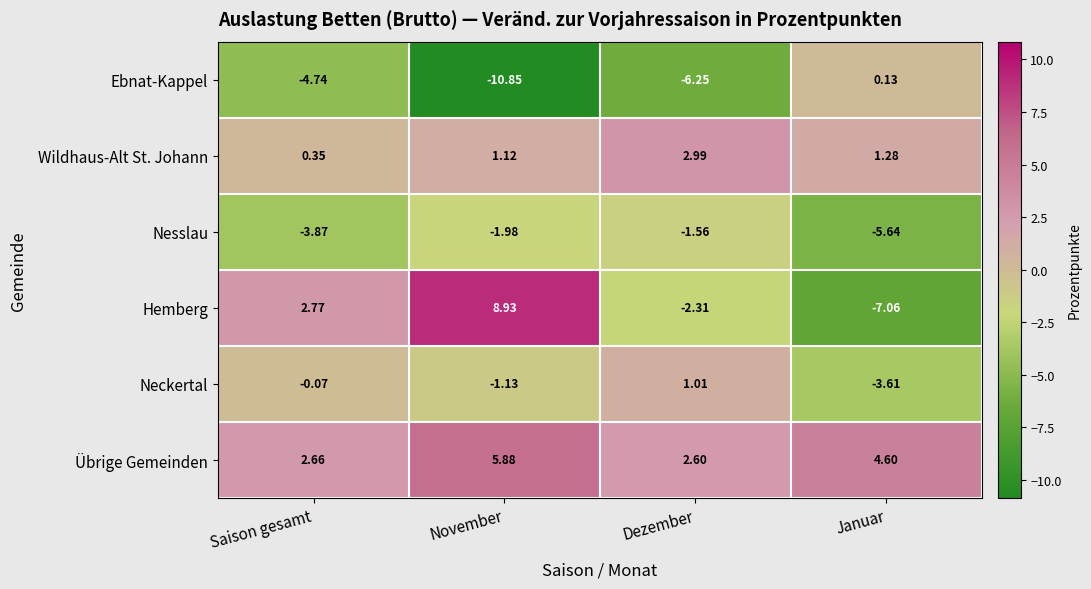

At November, list the series in order from largest to smallest.

Hemberg, Übrige Gemeinden, Wildhaus-Alt St. Johann, Neckertal, Nesslau, Ebnat-Kappel